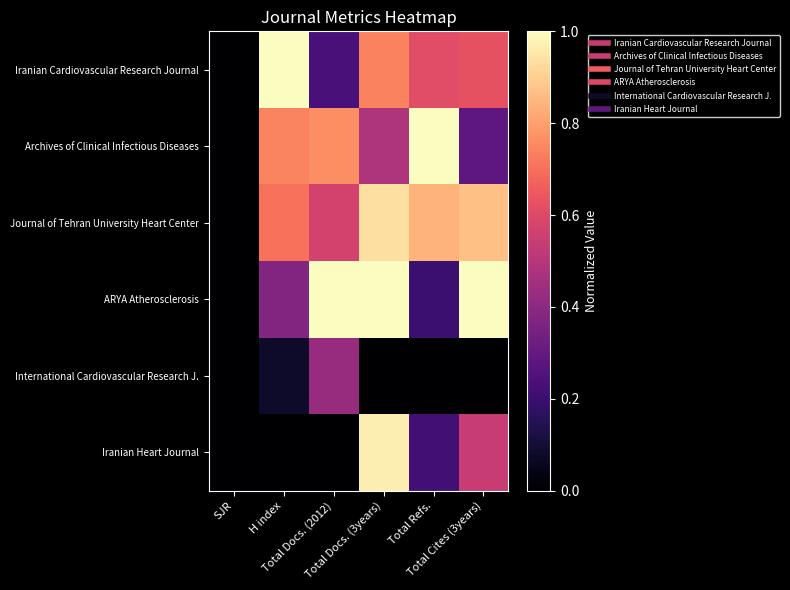

Reading left to right, extract all data points from this chart.

Iranian Cardiovascular Research Journal: SJR=0.0	H index=1.0	Total Docs. (2012)=0.2	Total Docs. (3years)=0.7	Total Refs.=0.6	Total Cites (3years)=0.6
Archives of Clinical Infectious Diseases: SJR=0.0	H index=0.7	Total Docs. (2012)=0.8	Total Docs. (3years)=0.5	Total Refs.=1.0	Total Cites (3years)=0.3
Journal of Tehran University Heart Center: SJR=0.0	H index=0.7	Total Docs. (2012)=0.6	Total Docs. (3years)=0.9	Total Refs.=0.8	Total Cites (3years)=0.9
ARYA Atherosclerosis: SJR=0.0	H index=0.4	Total Docs. (2012)=1.0	Total Docs. (3years)=1.0	Total Refs.=0.2	Total Cites (3years)=1.0
International Cardiovascular Research J.: SJR=0.0	H index=0.1	Total Docs. (2012)=0.4	Total Docs. (3years)=0.0	Total Refs.=0.0	Total Cites (3years)=0.0
Iranian Heart Journal: SJR=0.0	H index=0.0	Total Docs. (2012)=0.0	Total Docs. (3years)=1.0	Total Refs.=0.2	Total Cites (3years)=0.5